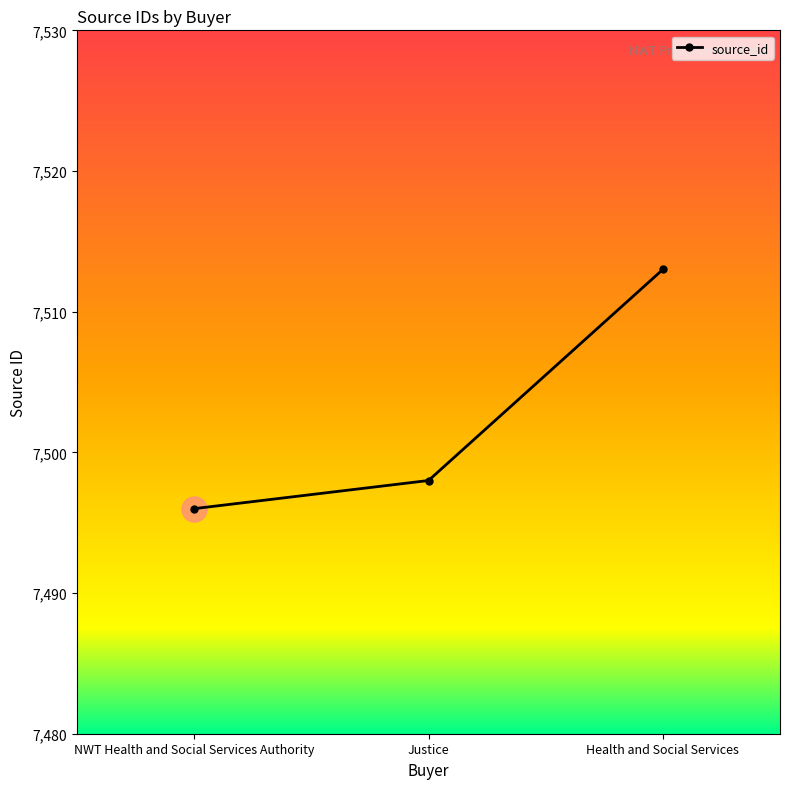

Reading right to left, extract all data points from this chart.

7513	7498	7496